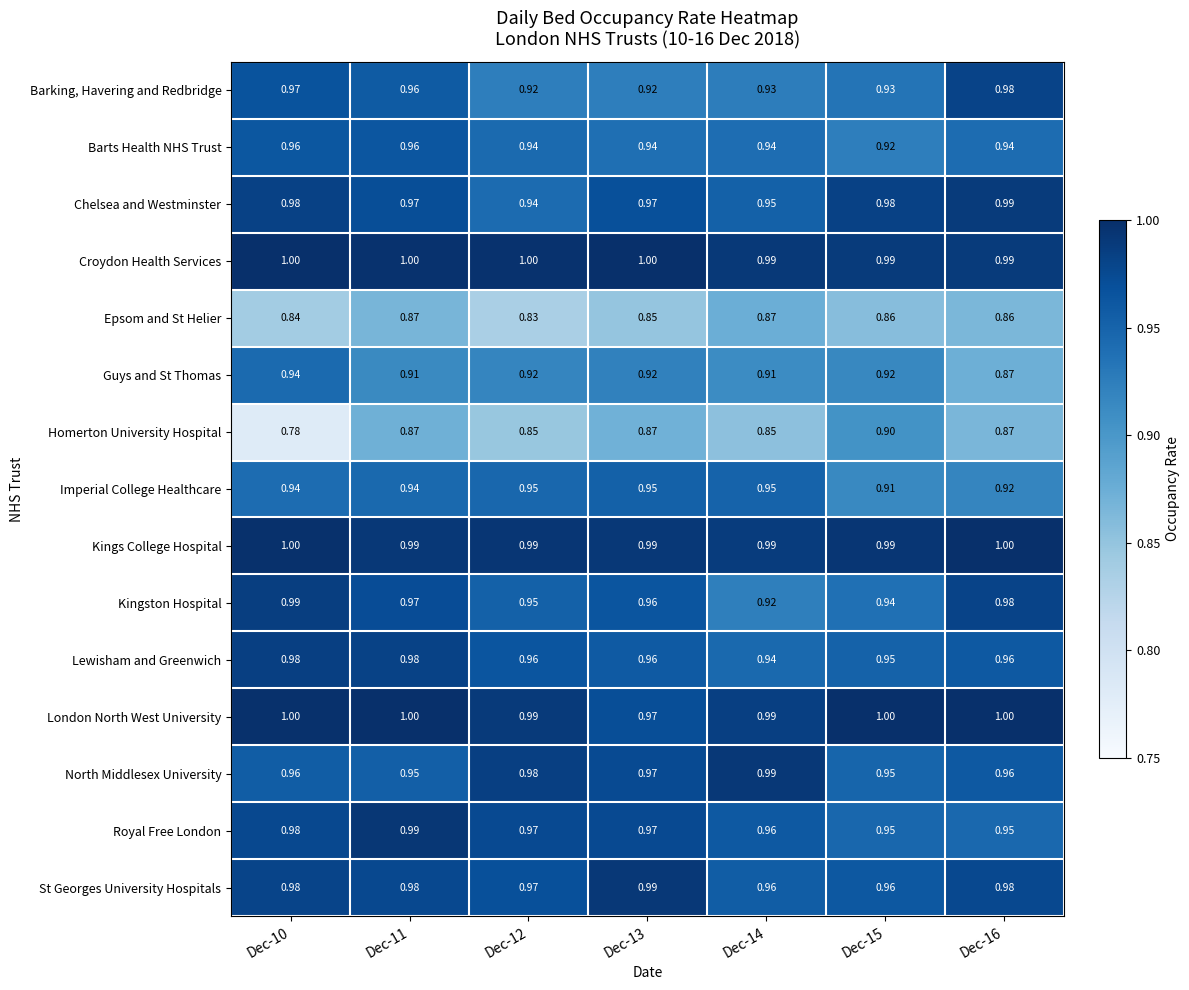

Which series has the largest total across all categories?

Croydon Health Services